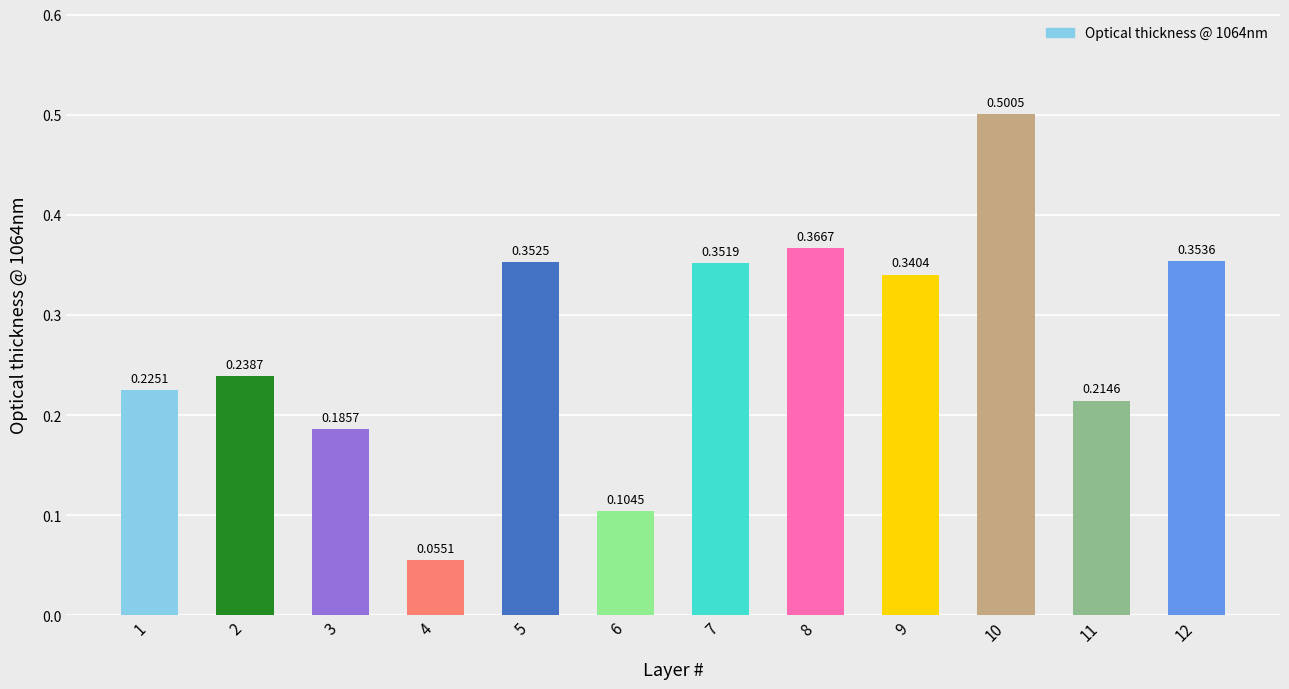

Rank the categories by value from highest to lowest.

10, 8, 12, 5, 7, 9, 2, 1, 11, 3, 6, 4